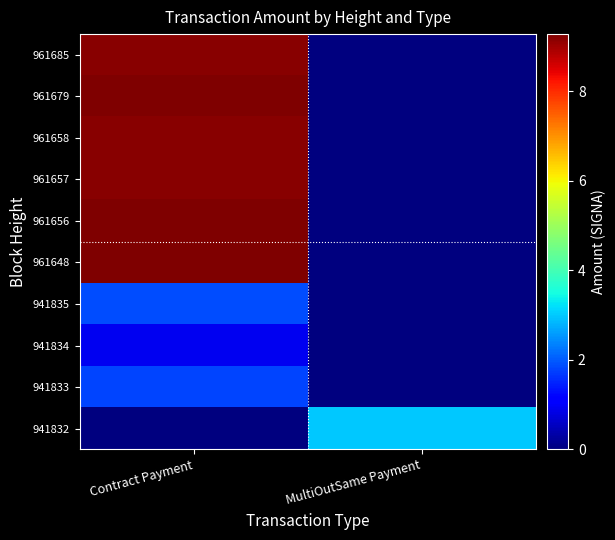

Reading left to right, transcribe all the data shown in this chart.

961685: Contract Payment=9.2	MultiOutSame Payment=0.0
961679: Contract Payment=9.3	MultiOutSame Payment=0.0
961658: Contract Payment=9.2	MultiOutSame Payment=0.0
961657: Contract Payment=9.2	MultiOutSame Payment=0.0
961656: Contract Payment=9.3	MultiOutSame Payment=0.0
961648: Contract Payment=9.3	MultiOutSame Payment=0.0
941835: Contract Payment=1.9	MultiOutSame Payment=0.0
941834: Contract Payment=0.9	MultiOutSame Payment=0.0
941833: Contract Payment=1.8	MultiOutSame Payment=0.0
941832: Contract Payment=0.0	MultiOutSame Payment=3.0